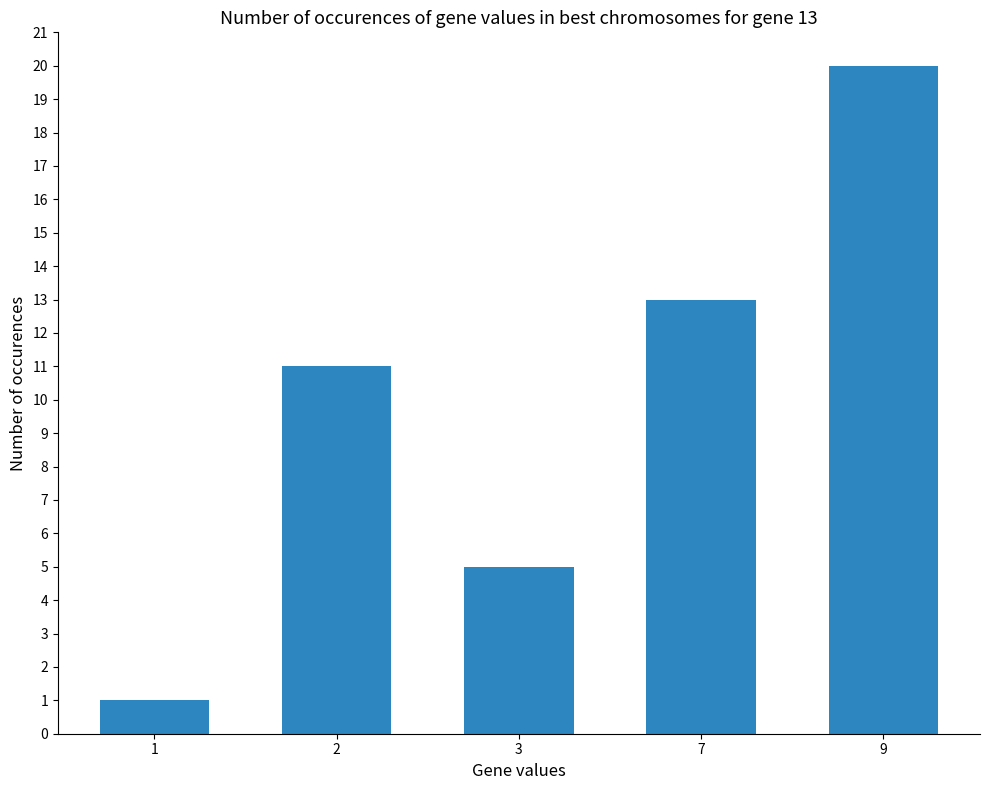

The chart shows a value of 35 at 9. True or false?

False